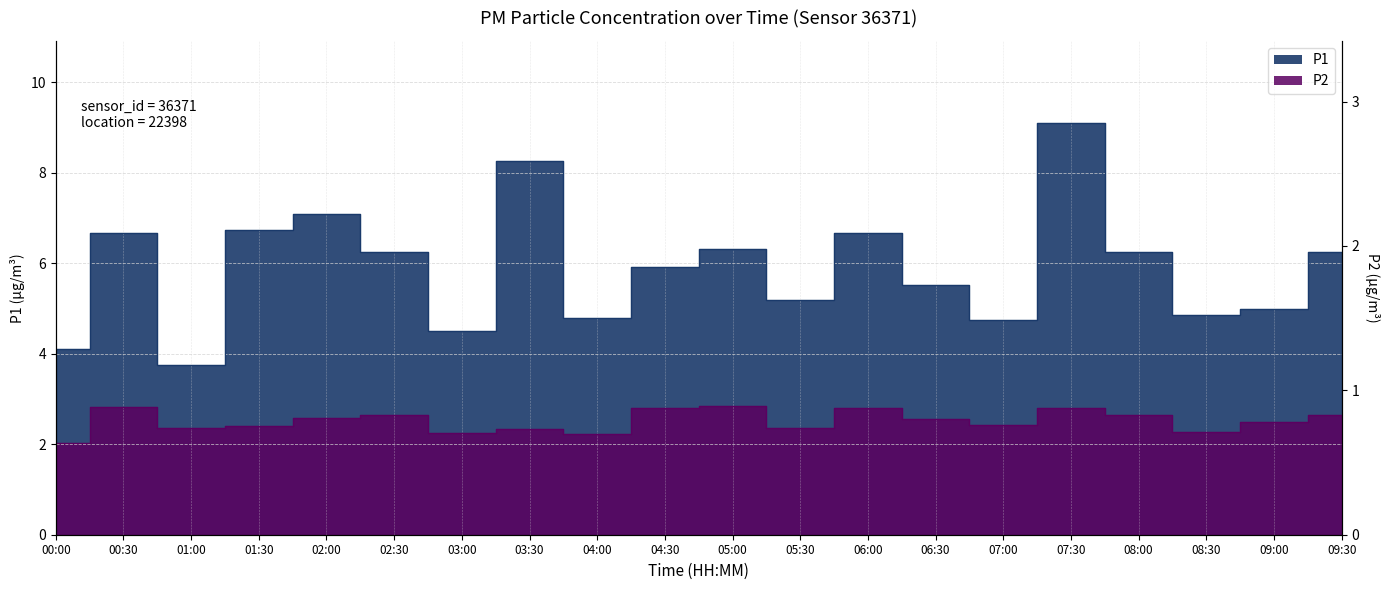

True or false: P2 has more than 2 points higher than both neighbors.

True